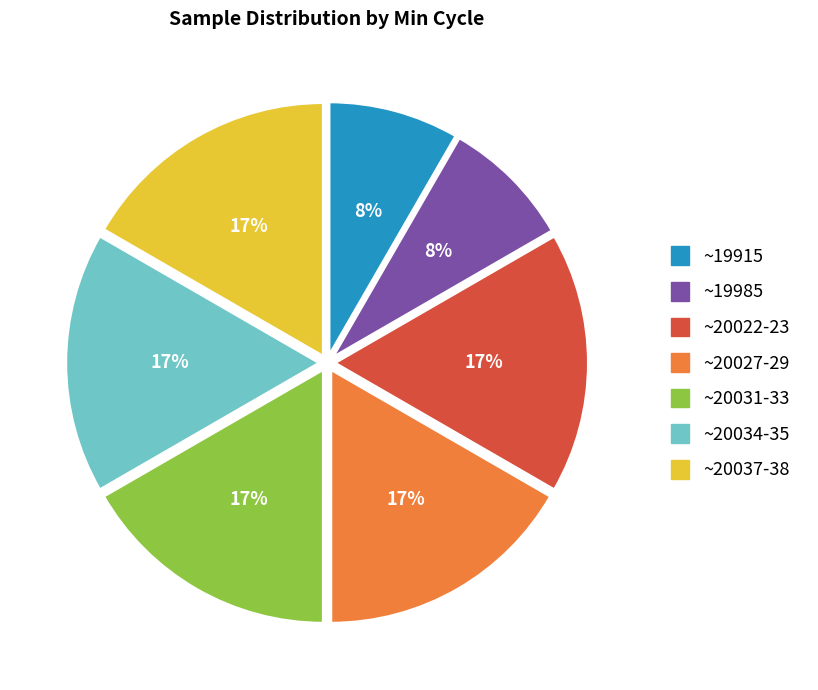

To the nearest percent, what is the average slice percentage?

14%